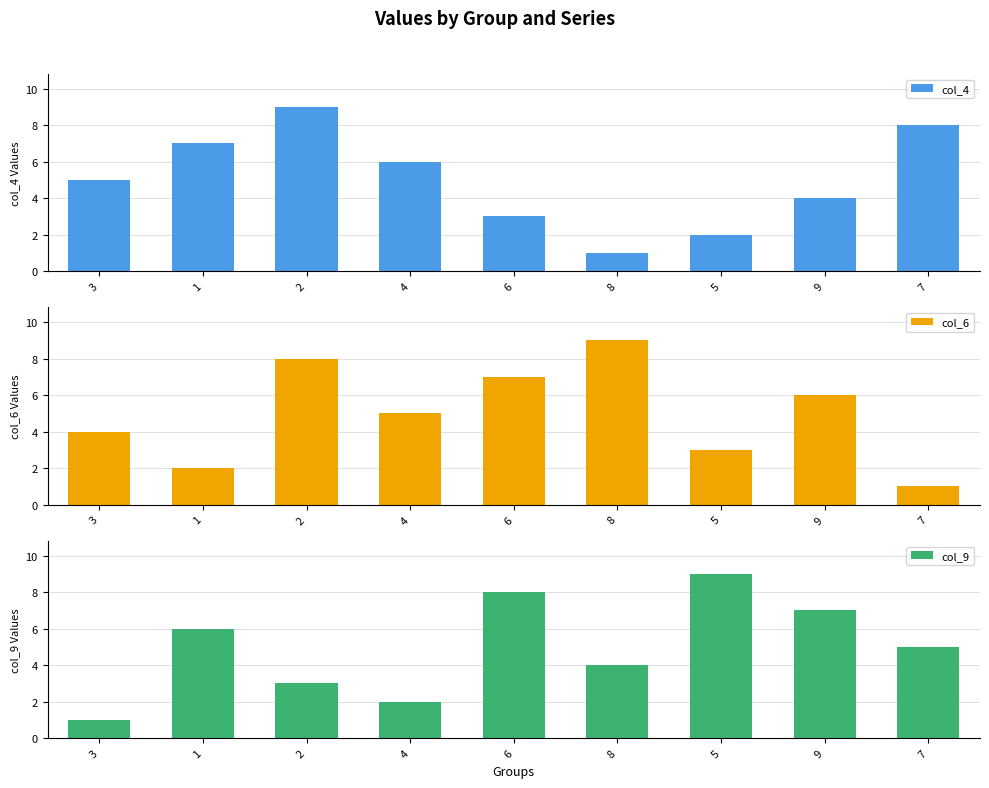

Which label corresponds to the smallest value in the chart?

8